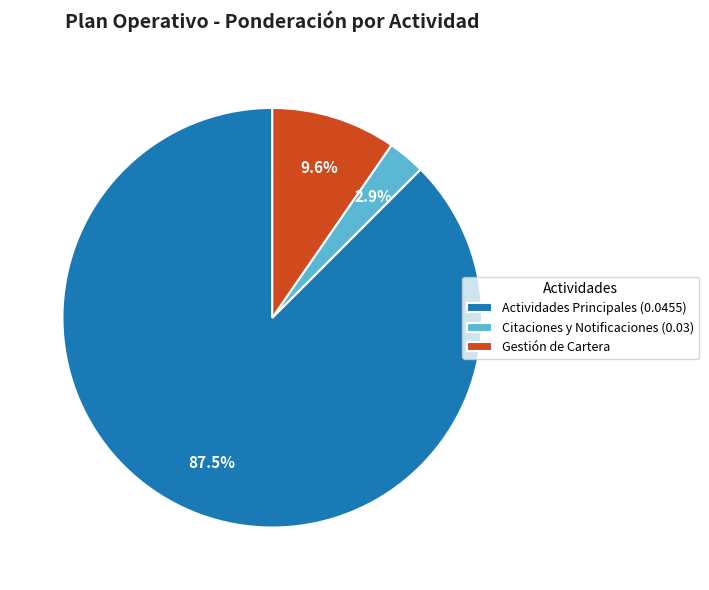

Does Citaciones y Notificaciones (0.03) represent more than half of the total?

No